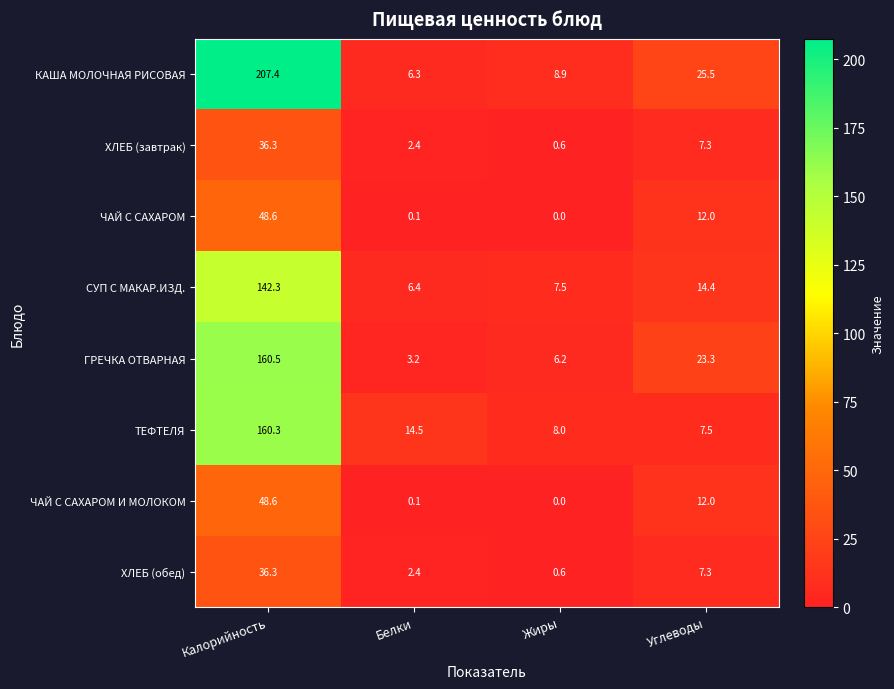

At which label does ТЕФТЕЛЯ reach its minimum?

Углеводы